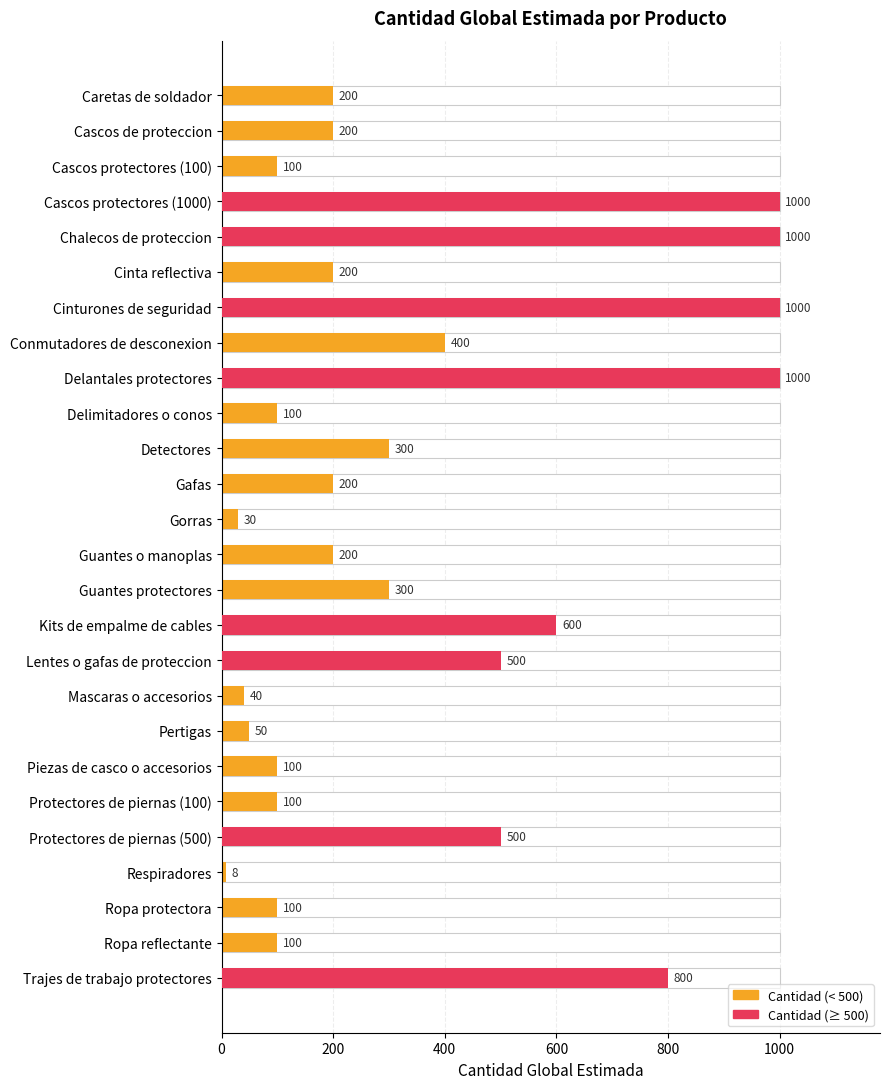

The value at Ropa protectora is 142. True or false?

False